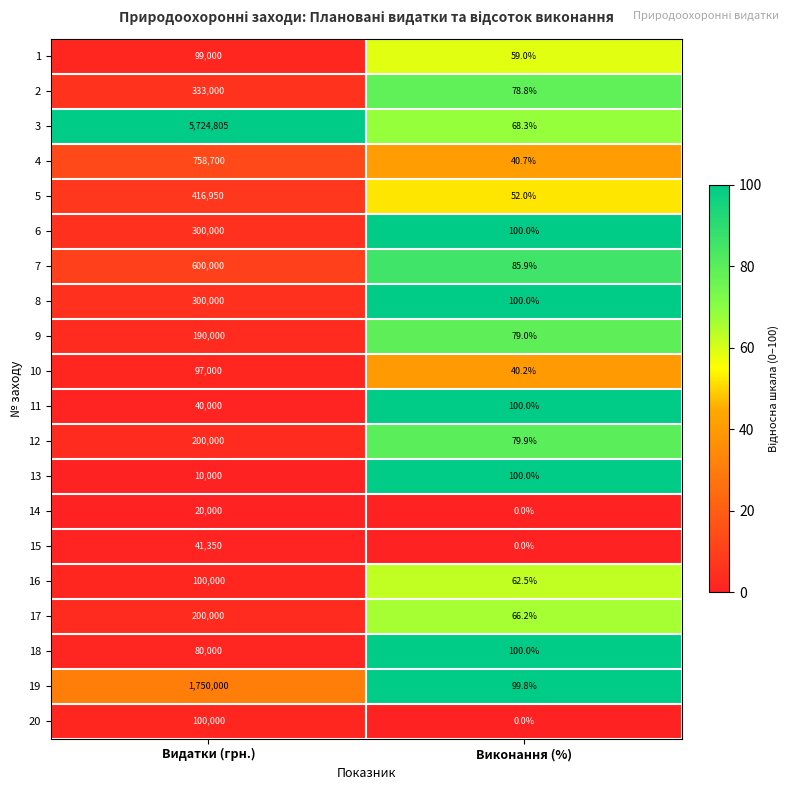

What is the approximate value of 6 at Виконання (%)?

100.0